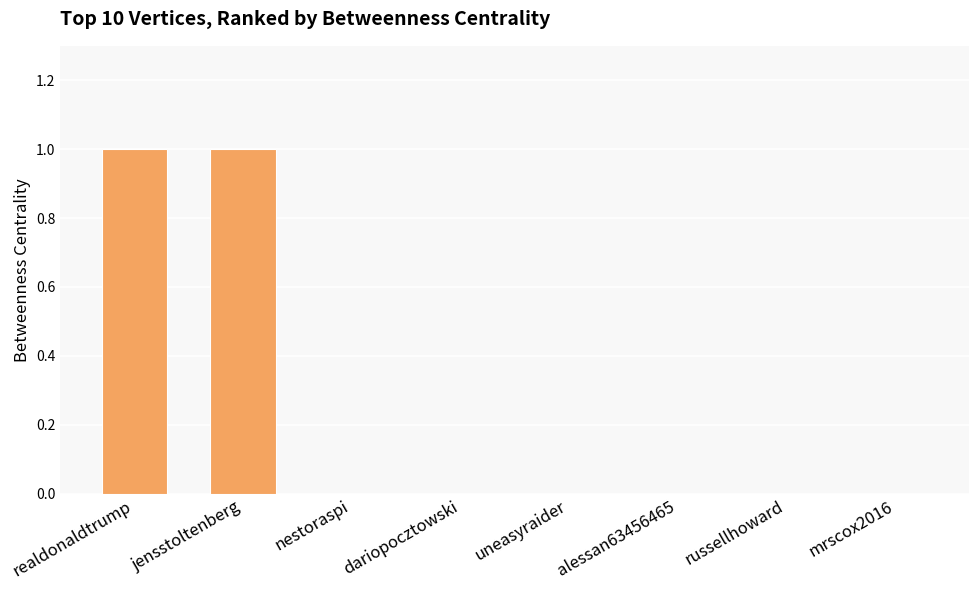

The value at nestoraspi is 0. True or false?

True